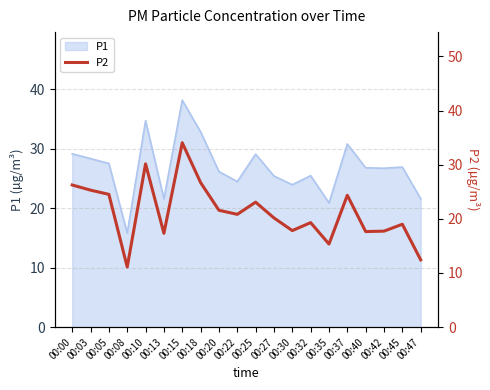

Which label corresponds to the smallest value in the chart?

00:08